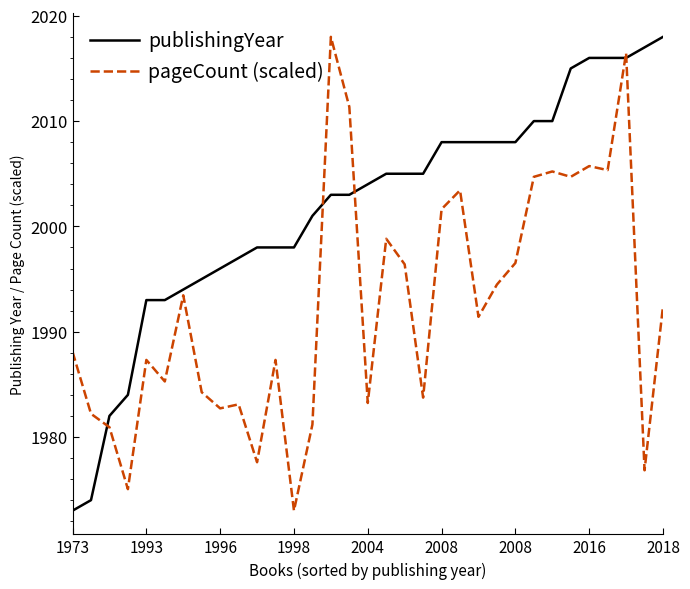

Which series has the largest total across all categories?

publishingYear